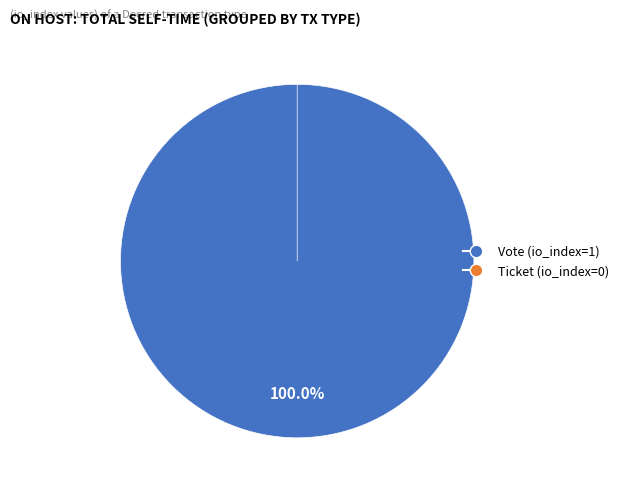

How much of the chart is everything except Ticket (io_index=0)?

100.0%